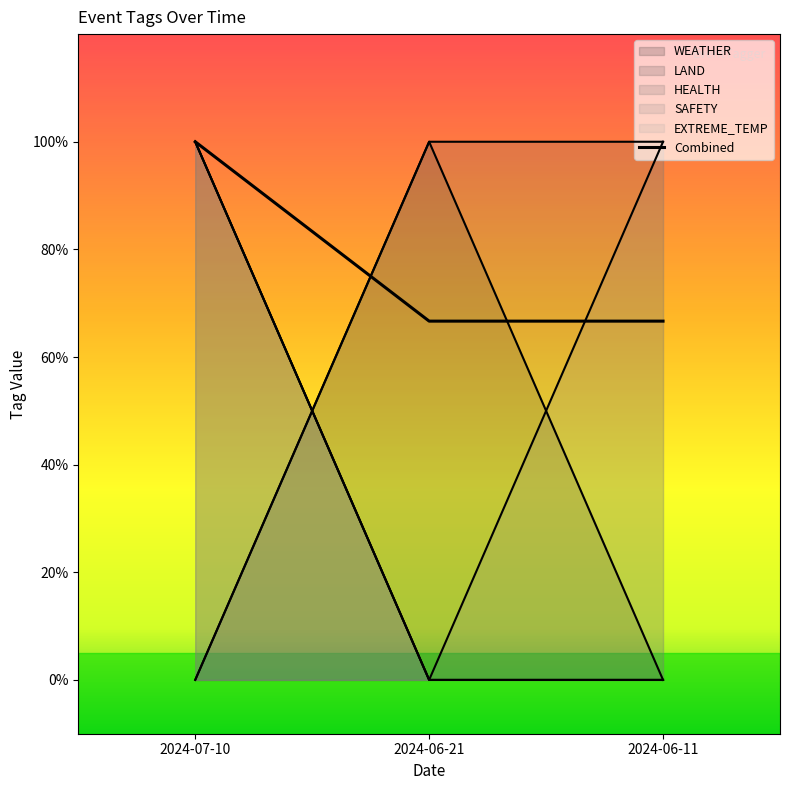

What is the label of the 3rd point from the right?

2024-07-10